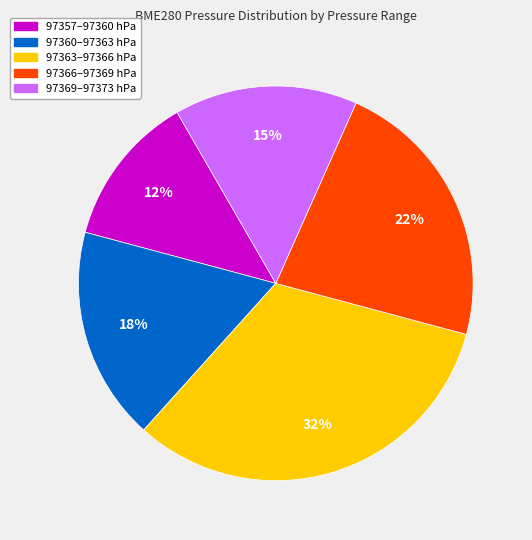

To the nearest percent, what is the average slice percentage?

20%